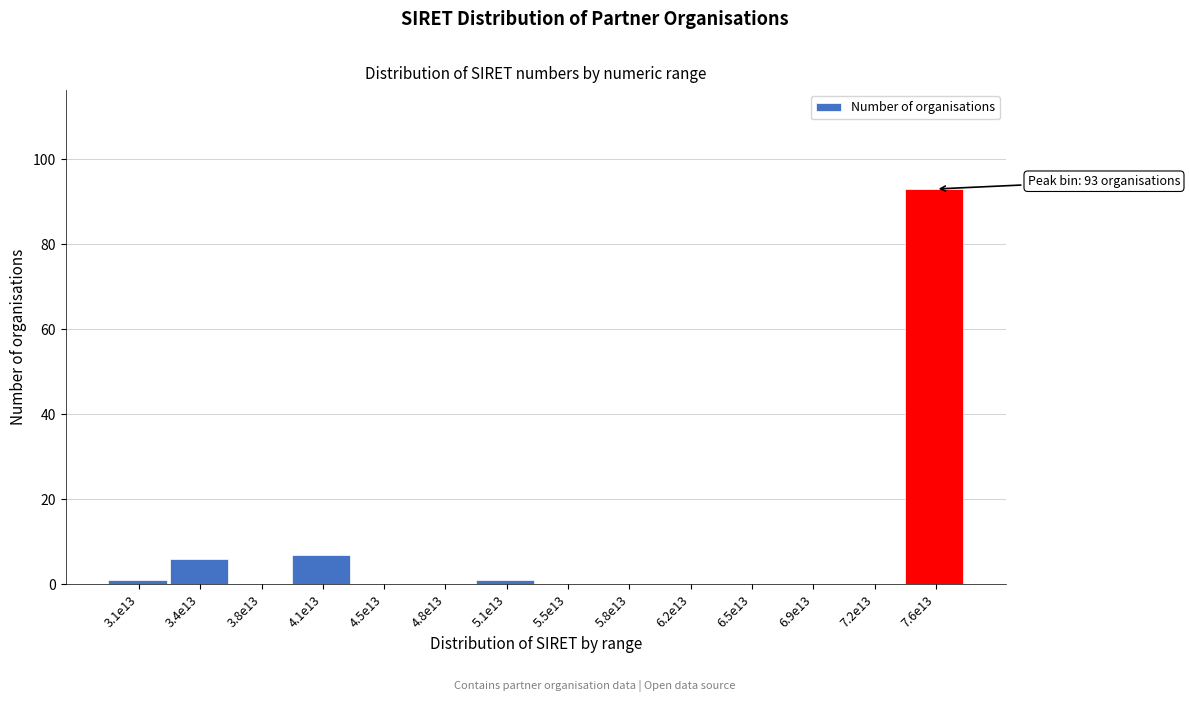

Reading left to right, extract all data points from this chart.

3.1e13=1	3.4e13=6	3.8e13=0	4.1e13=7	4.5e13=0	4.8e13=0	5.1e13=1	5.5e13=0	5.8e13=0	6.2e13=0	6.5e13=0	6.9e13=0	7.2e13=0	7.6e13=93